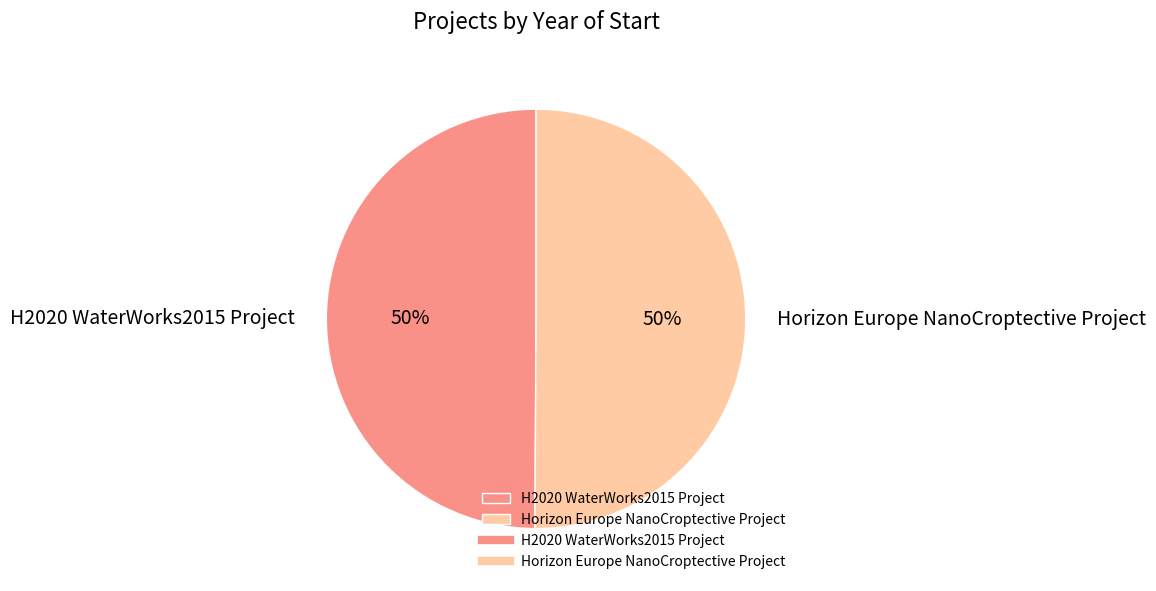

What percentage is the H2020 WaterWorks2015 Project slice, to the nearest percent?

50%